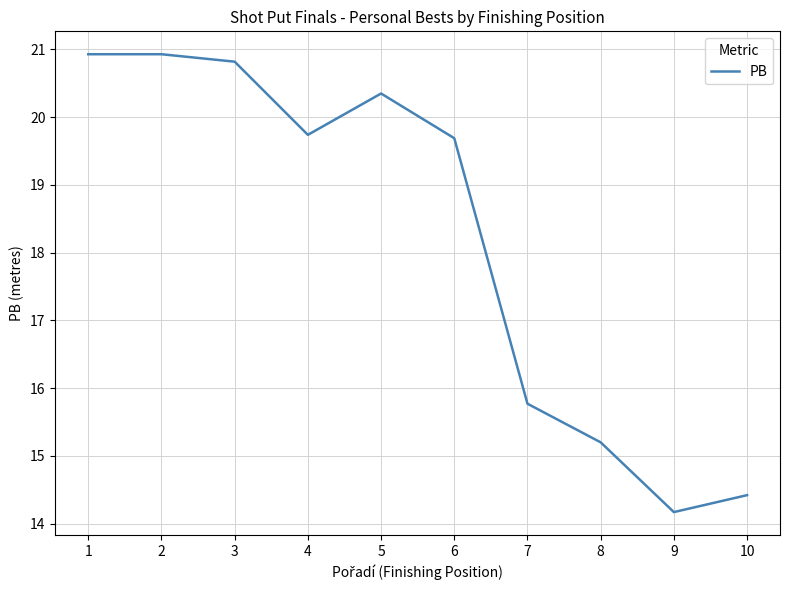

What is the difference between the values at 7 and 8?

0.6